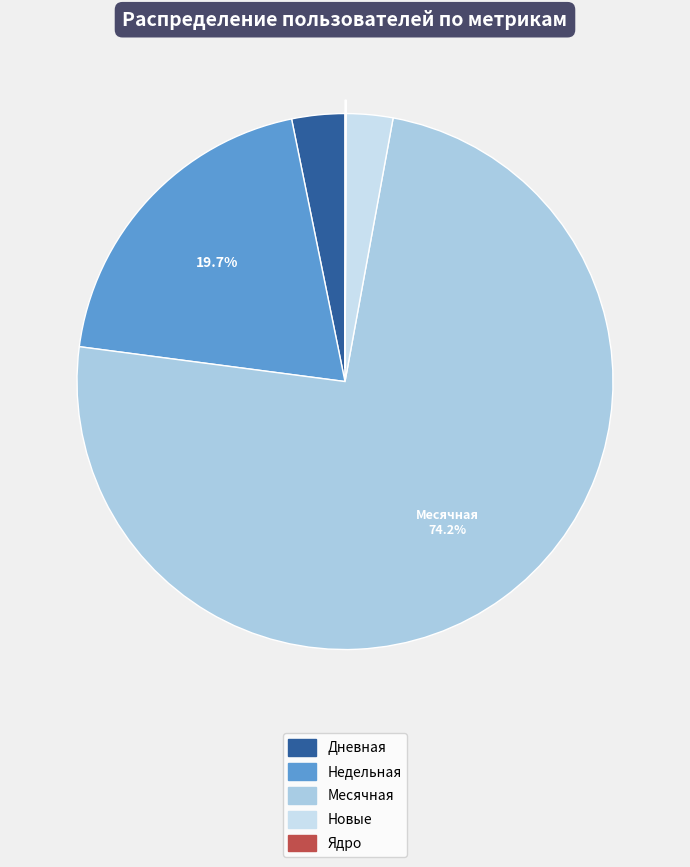

The Новые slice represents 3% of the pie. True or false?

True